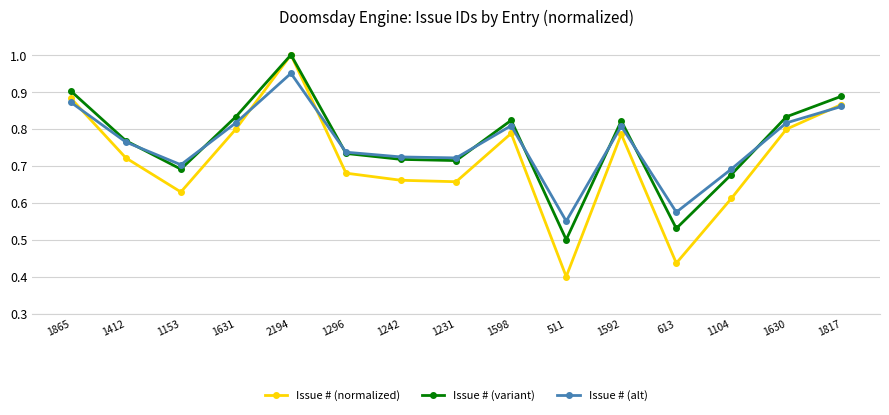

Where is Issue # (alt) nearest to the value 0?

511